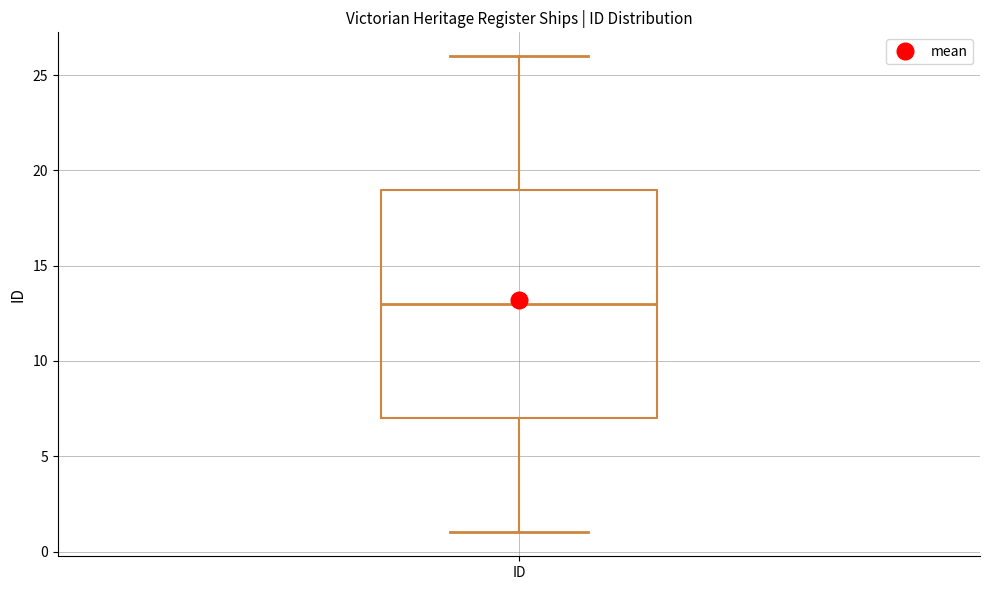

Where does the median line of the box for ID sit on the y-axis? The values are not printed on the chart, so give them approximately, as read against the axis.

13